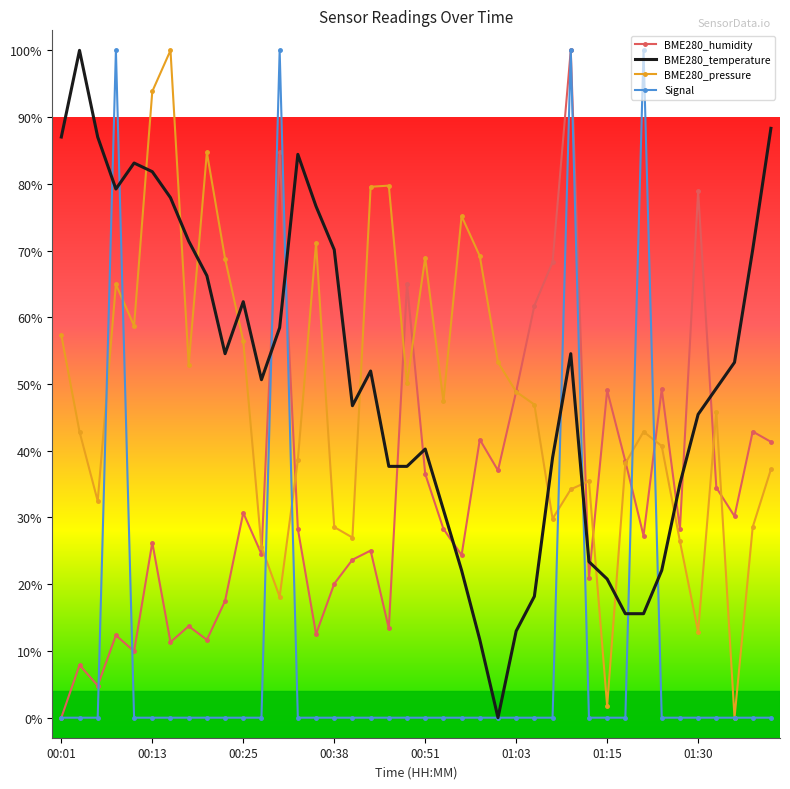

What is the maximum value for BME280_temperature?

100.0